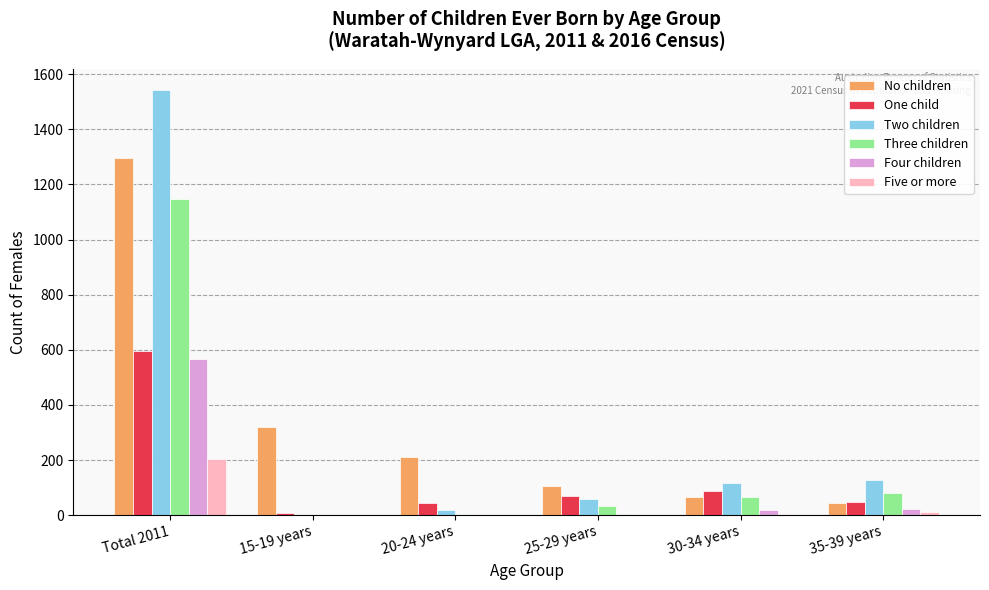

What is the maximum value shown in the chart?

1542